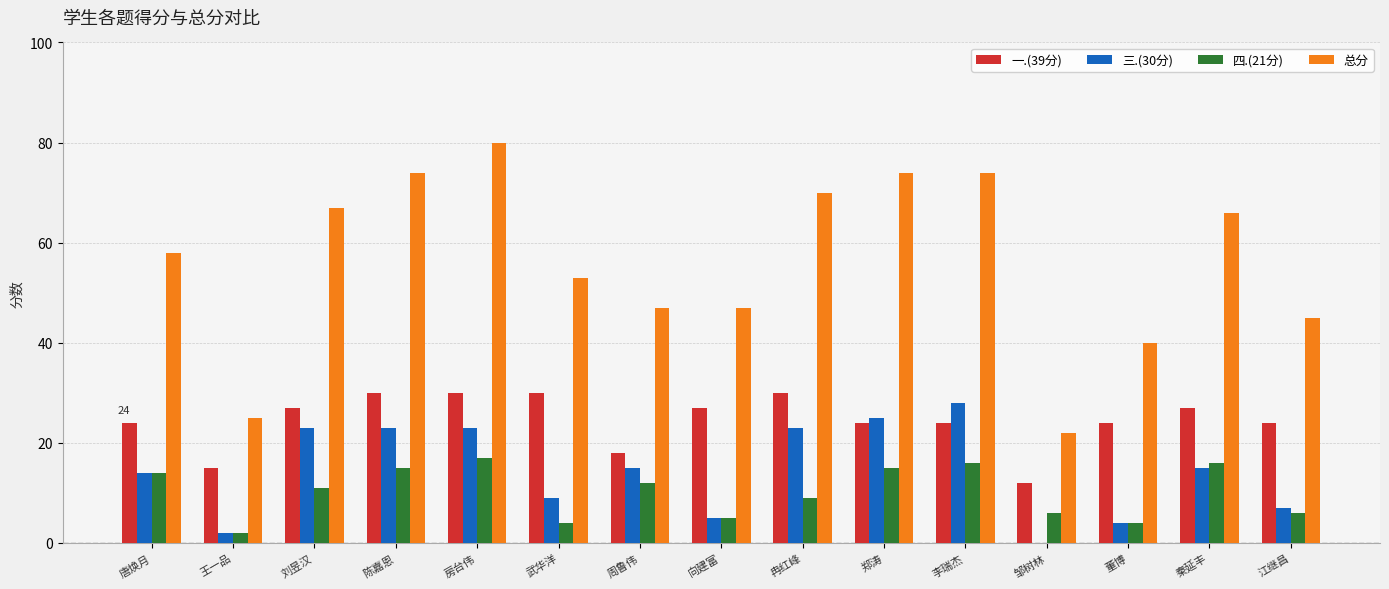

At which label does 四.(21分) first exceed 11?

唐焕月